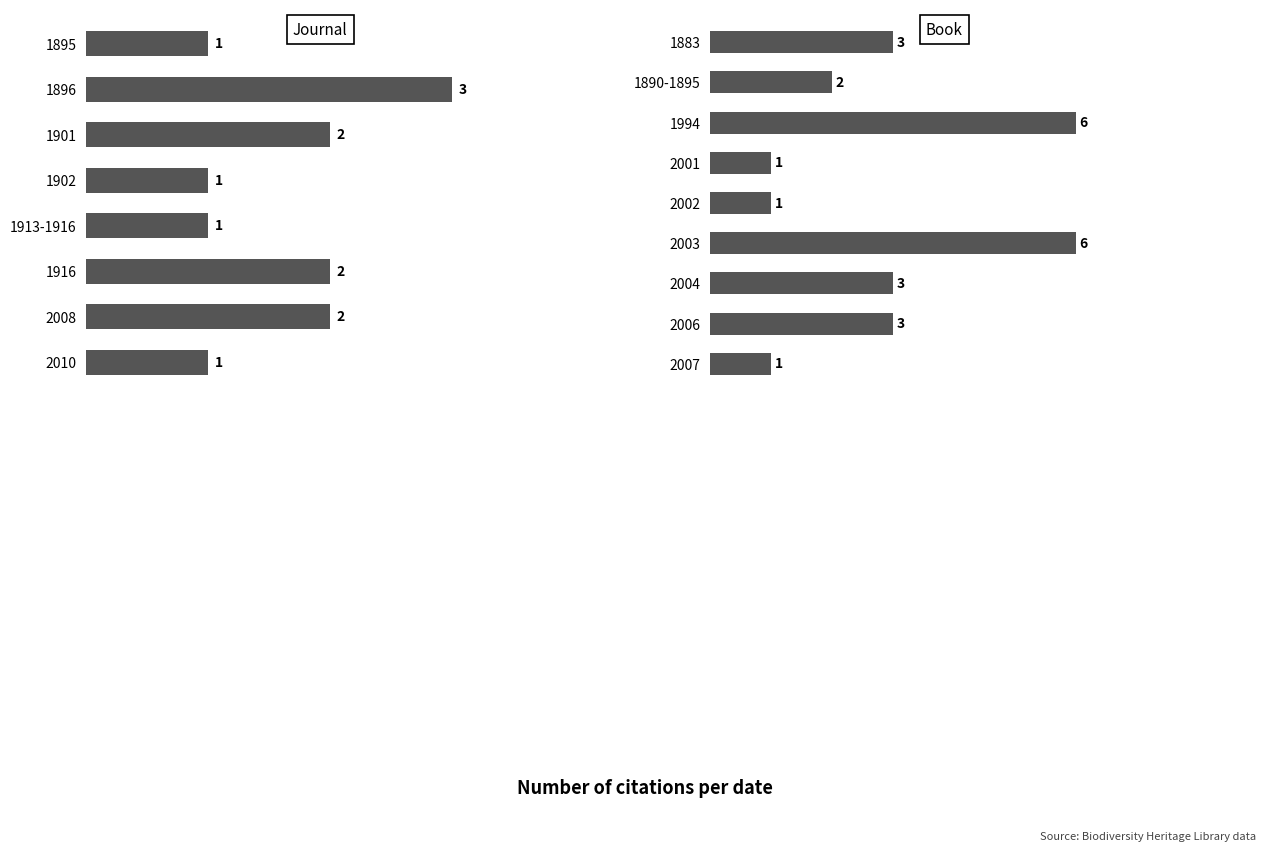

What is the sum of all values?

39